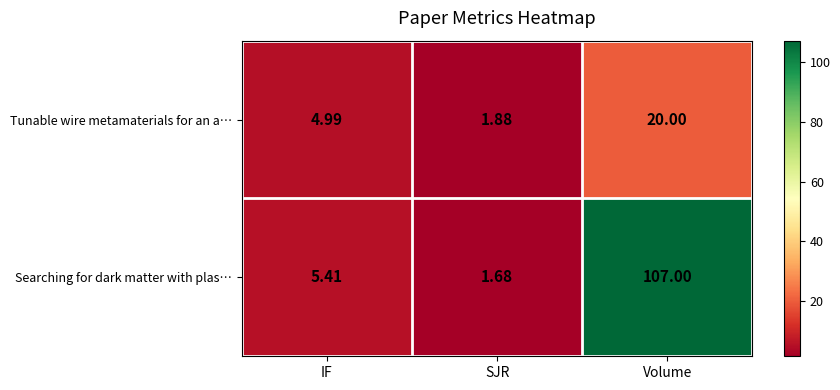

At how many categories does at least one series exceed 6?

1